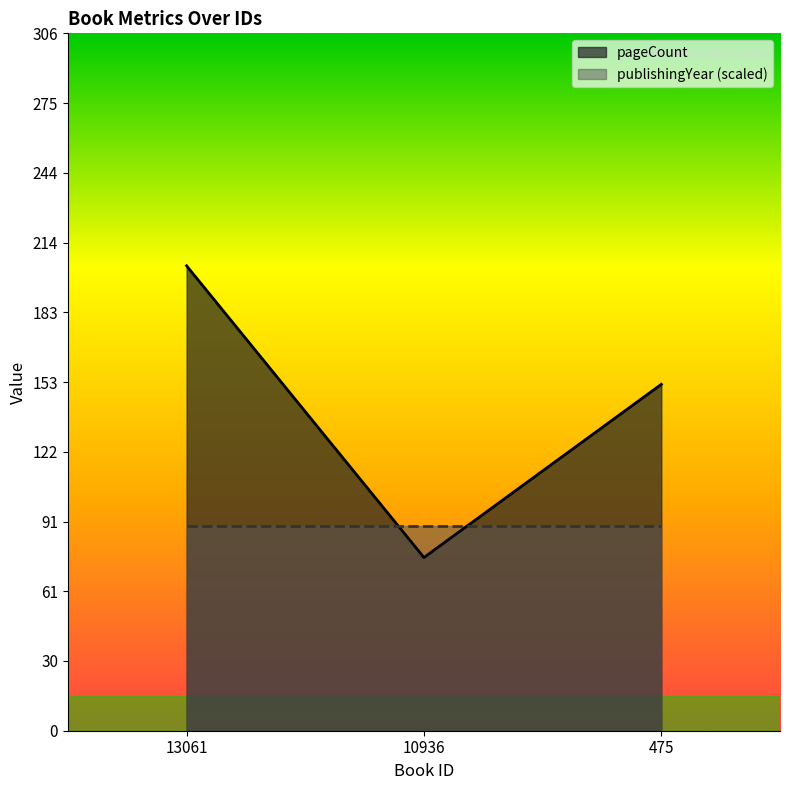

What is the value of the 1st point from the left?

204